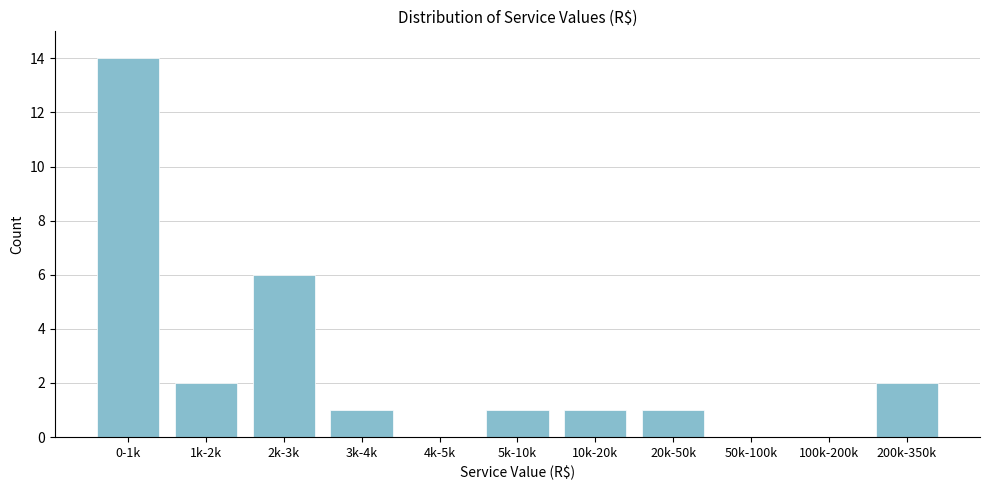

Reading left to right, what are all the values shown in this chart?

0-1k=14	1k-2k=2	2k-3k=6	3k-4k=1	4k-5k=0	5k-10k=1	10k-20k=1	20k-50k=1	50k-100k=0	100k-200k=0	200k-350k=2